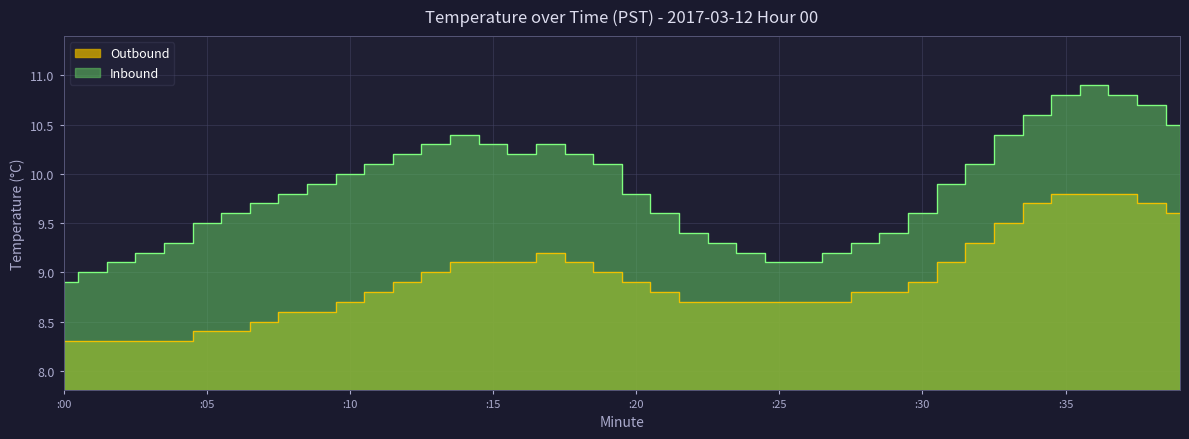

What is the value of the Inbound point at the 26th from the left?

9.1